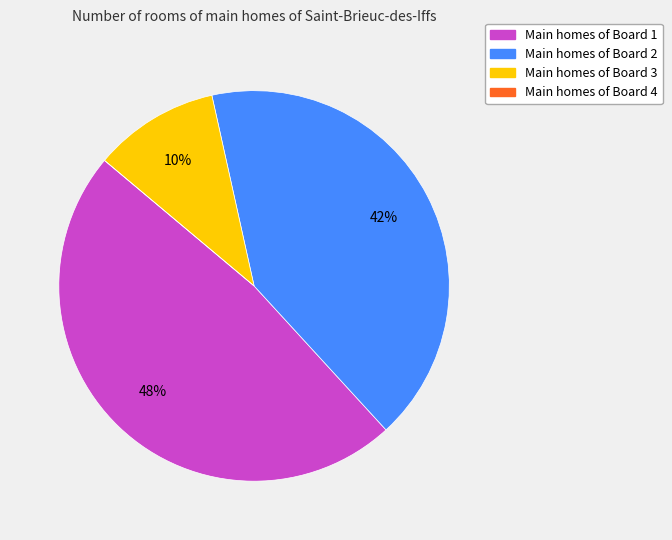

To the nearest percent, what is the average slice percentage?

25%